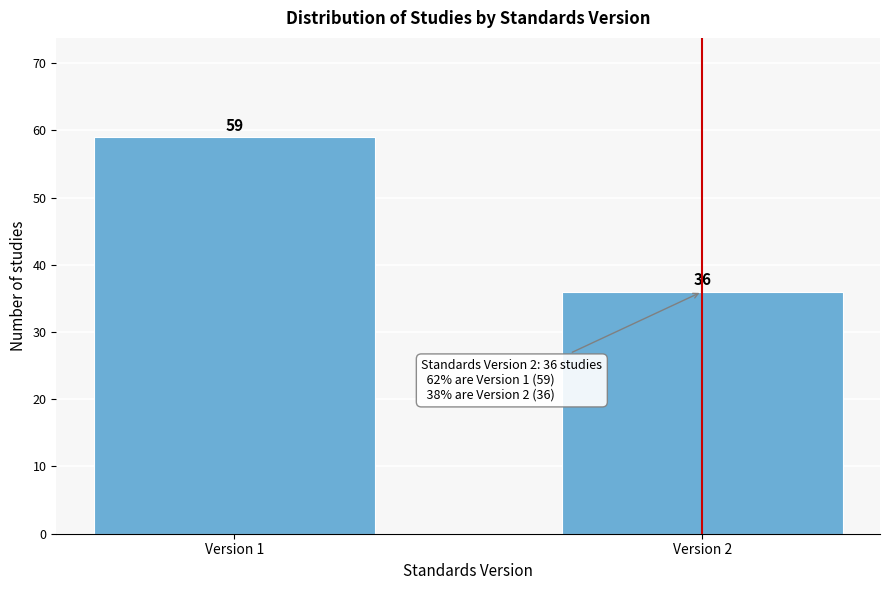

Reading left to right, transcribe all the data shown in this chart.

59	36